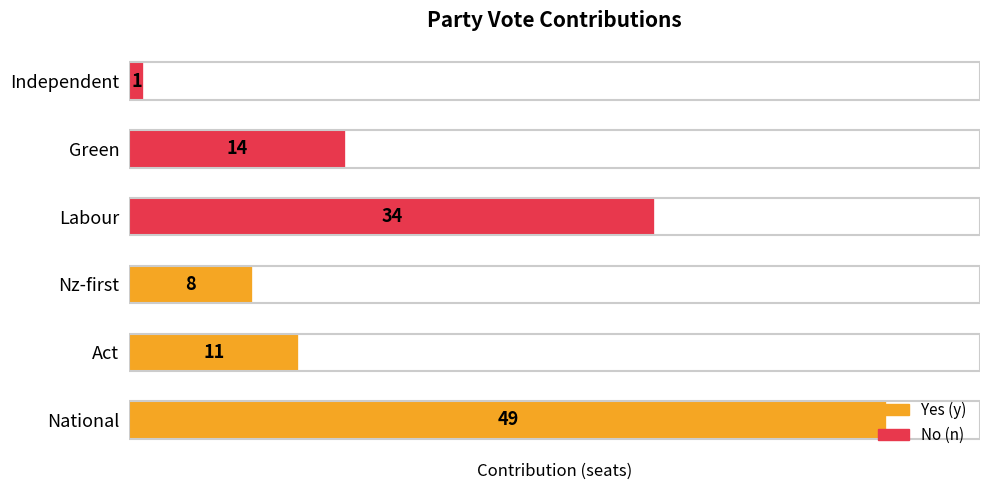

The value at Act is 19. True or false?

False